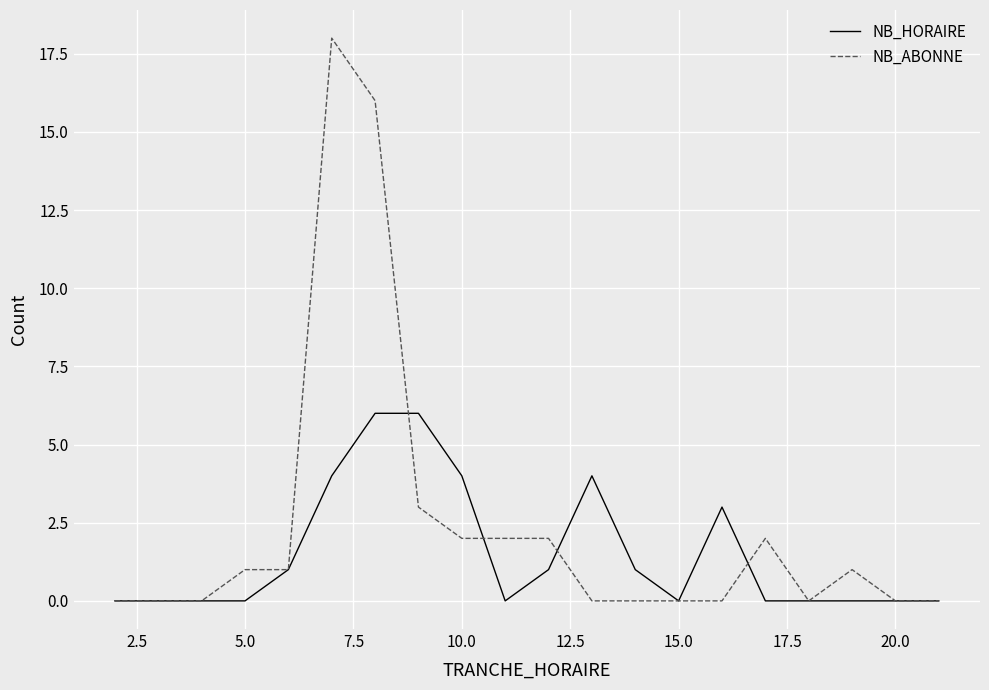

Rank the series by their average value, from lowest to highest.

NB_HORAIRE, NB_ABONNE